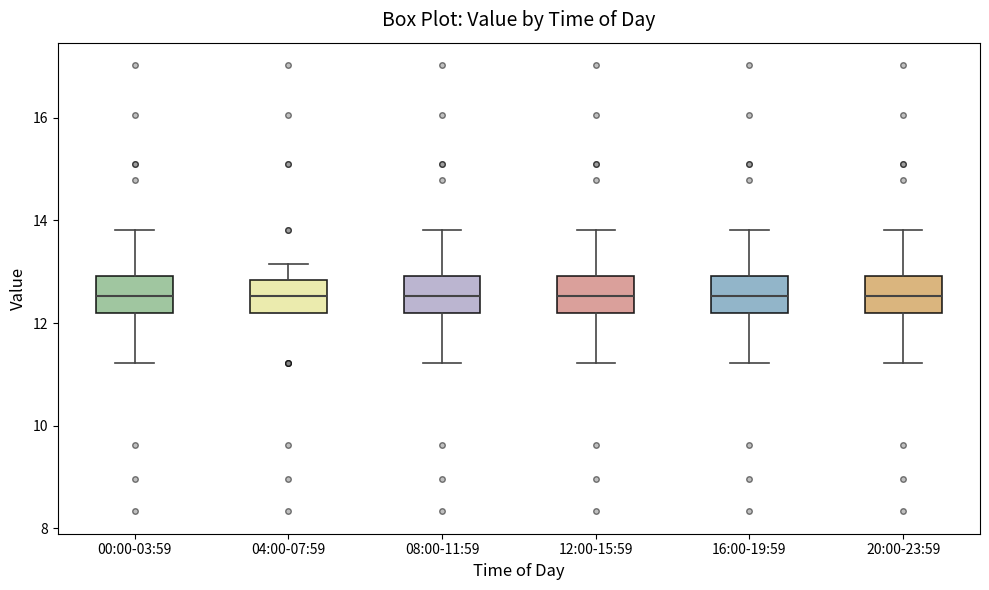

Reading left to right, transcribe this box plot: for each box, give where its median line is, the range the box spans, and where its two whiskers end, as read against the y-axis. The values are not printed on the chart, so give them approximately, as read against the axis.

00:00-03:59: median 12.6, box 12.2 to 13.0, whiskers 11.2 to 13.8
04:00-07:59: median 12.6, box 12.2 to 12.8, whiskers 12.2 to 13.2
08:00-11:59: median 12.6, box 12.2 to 13.0, whiskers 11.2 to 13.8
12:00-15:59: median 12.6, box 12.2 to 13.0, whiskers 11.2 to 13.8
16:00-19:59: median 12.6, box 12.2 to 13.0, whiskers 11.2 to 13.8
20:00-23:59: median 12.6, box 12.2 to 13.0, whiskers 11.2 to 13.8